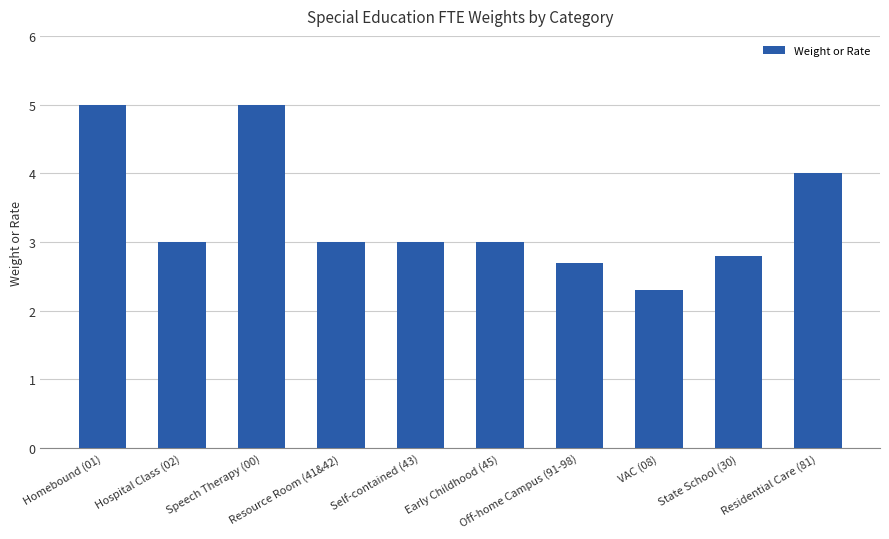

Reading left to right, transcribe all the data shown in this chart.

5.0	3.0	5.0	3.0	3.0	3.0	2.7	2.3	2.8	4.0